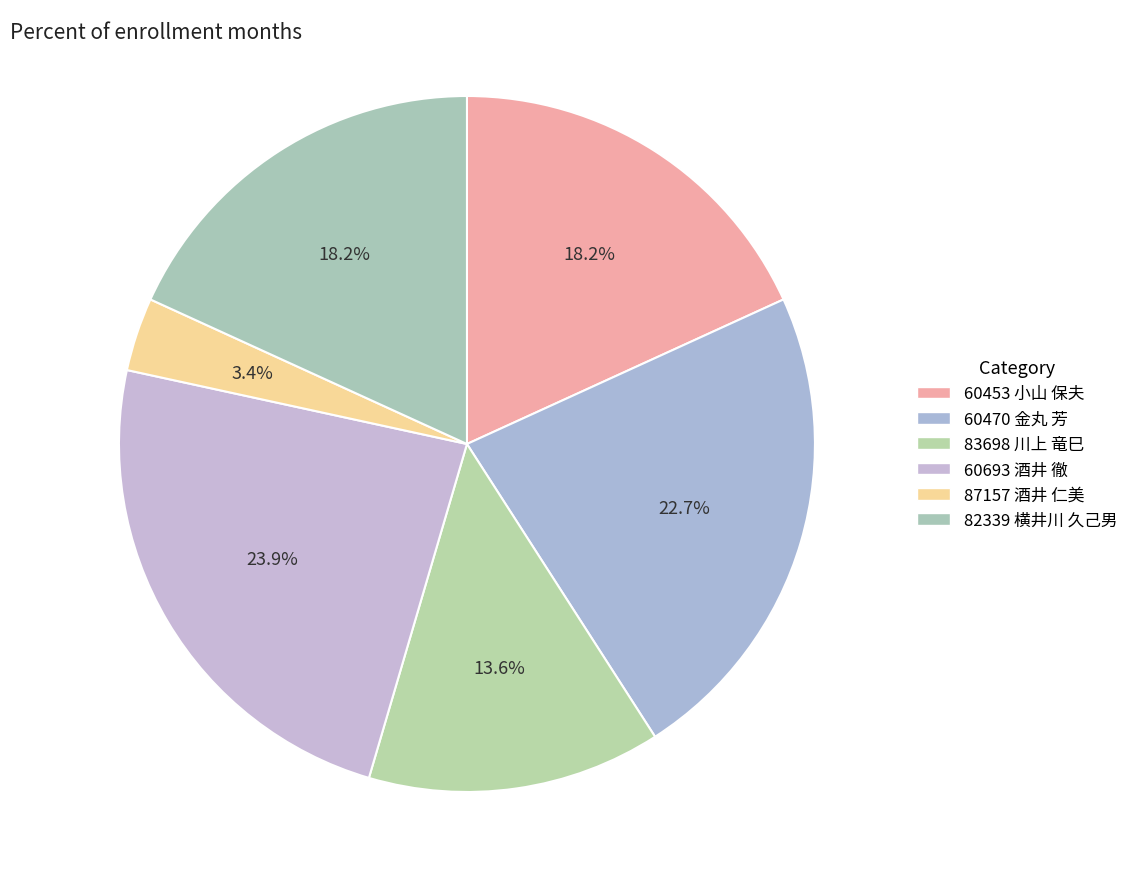

How many segments does this pie chart have?

6